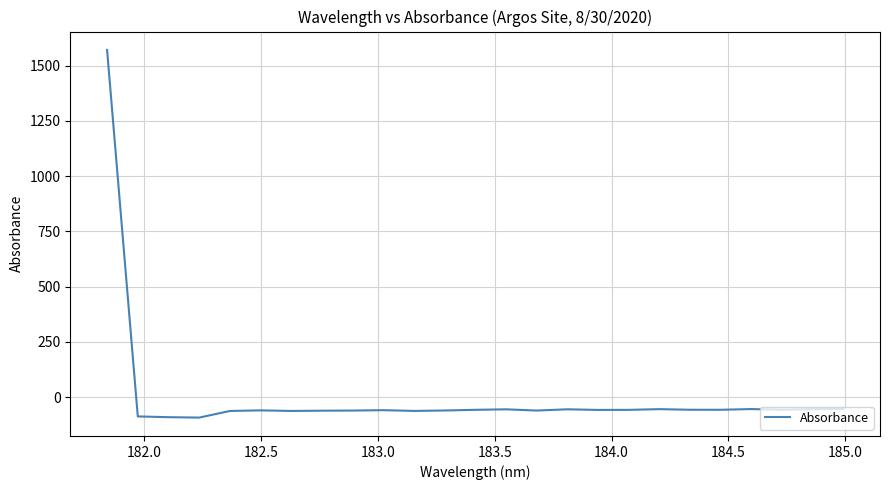

What is the greatest value displayed?

1571.6